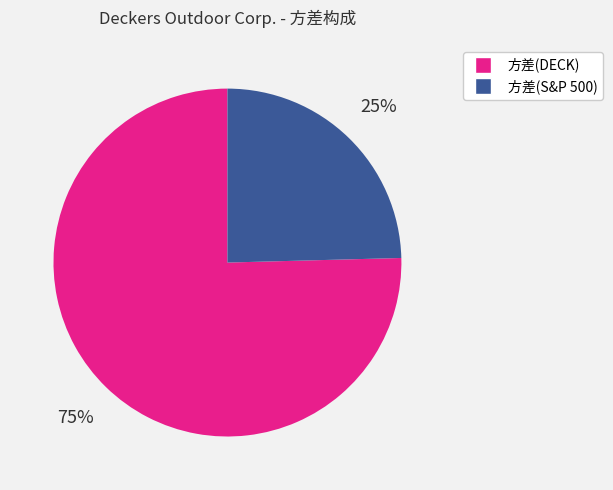

Combined, do 方差(DECK) and 方差(S&P 500) account for over 50%?

Yes